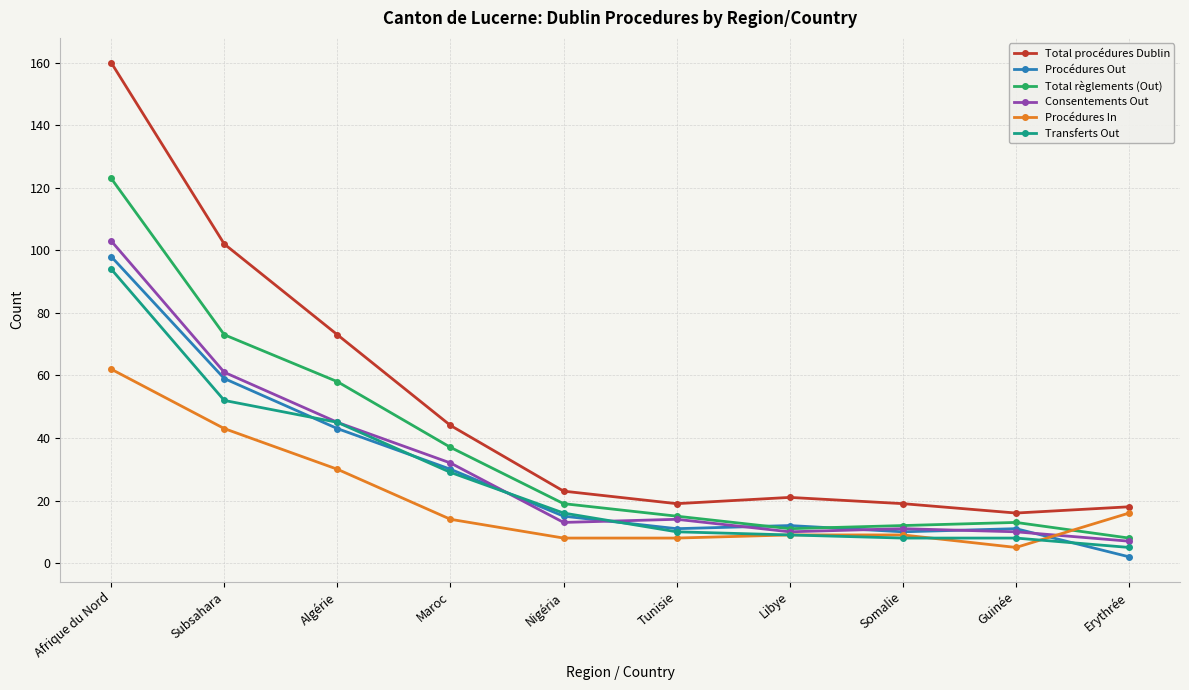

What is the label of the 7th point from the left?

Libye